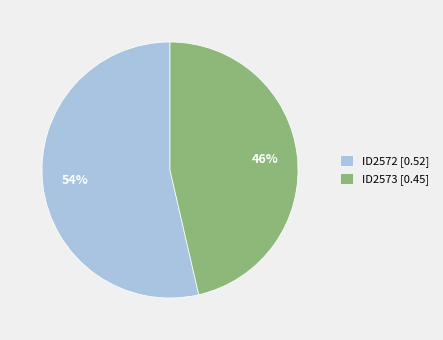

Which slice is the largest?

ID2572